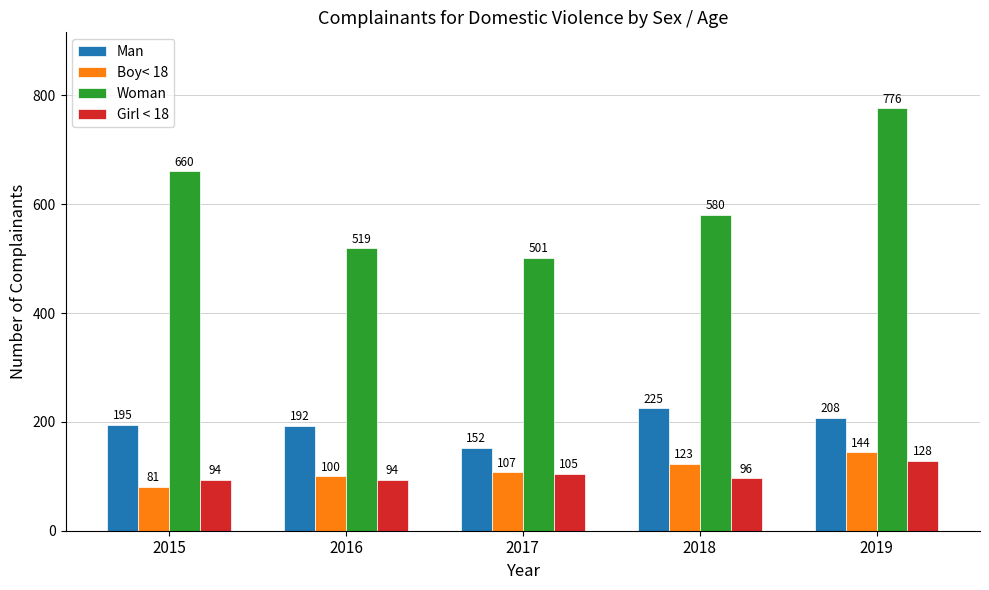

Reading left to right, transcribe all the data shown in this chart.

Man: 195	192	152	225	208
Boy< 18: 81	100	107	123	144
Woman: 660	519	501	580	776
Girl < 18: 94	94	105	96	128